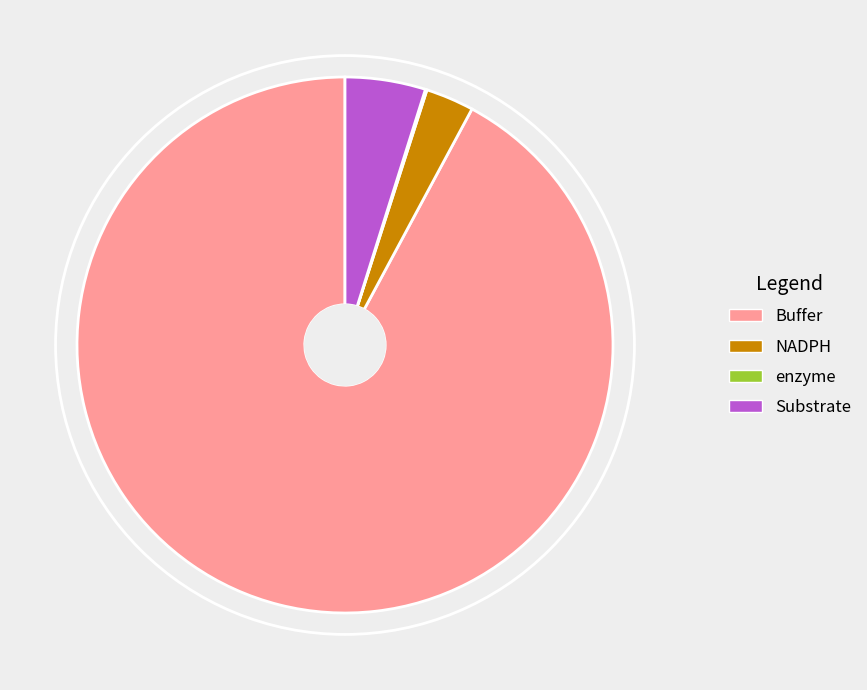

Between Buffer and NADPH, which is larger?

Buffer